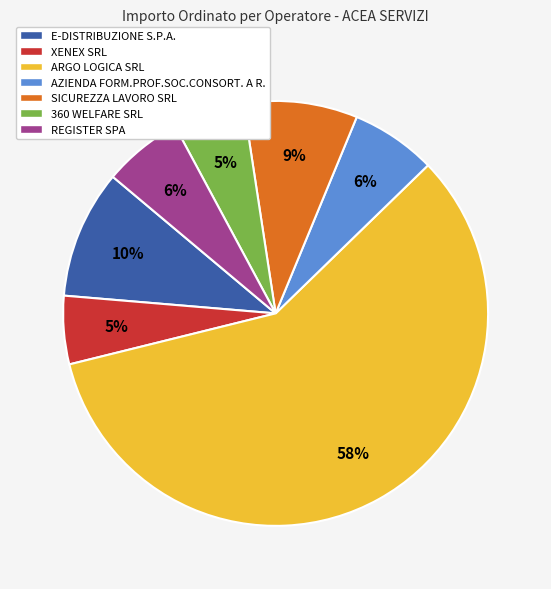

Does any single category account for the majority?

Yes